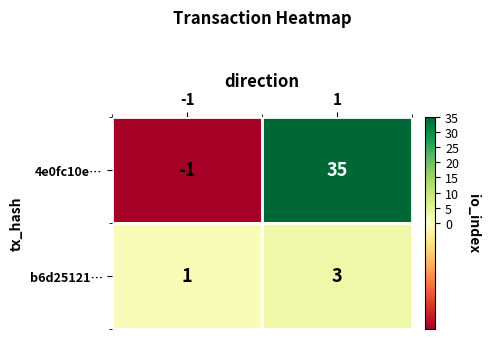

Reading left to right, list all the values displayed in this chart.

4e0fc10e…: -1	35
b6d25121…: 1	3